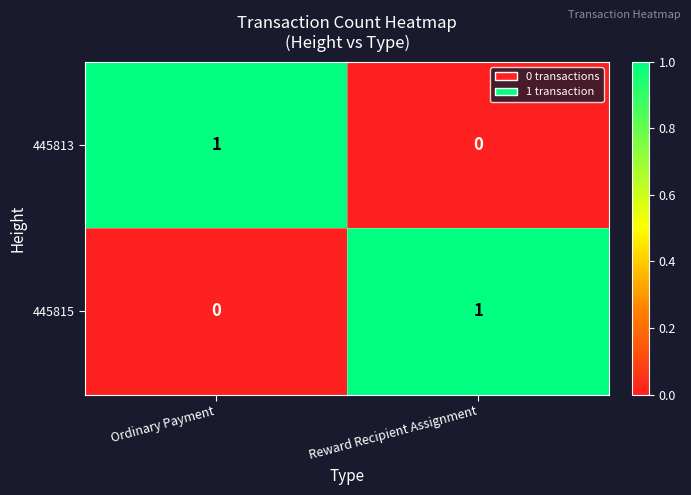

The 445815 series shows 1 at Reward Recipient Assignment. True or false?

True